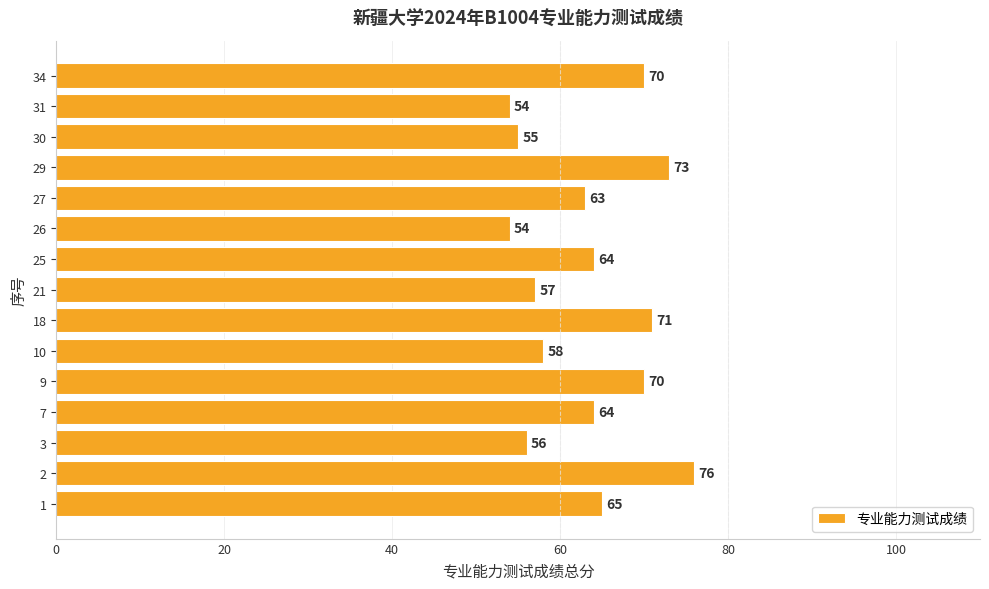

Count the number of categories in the chart.

15